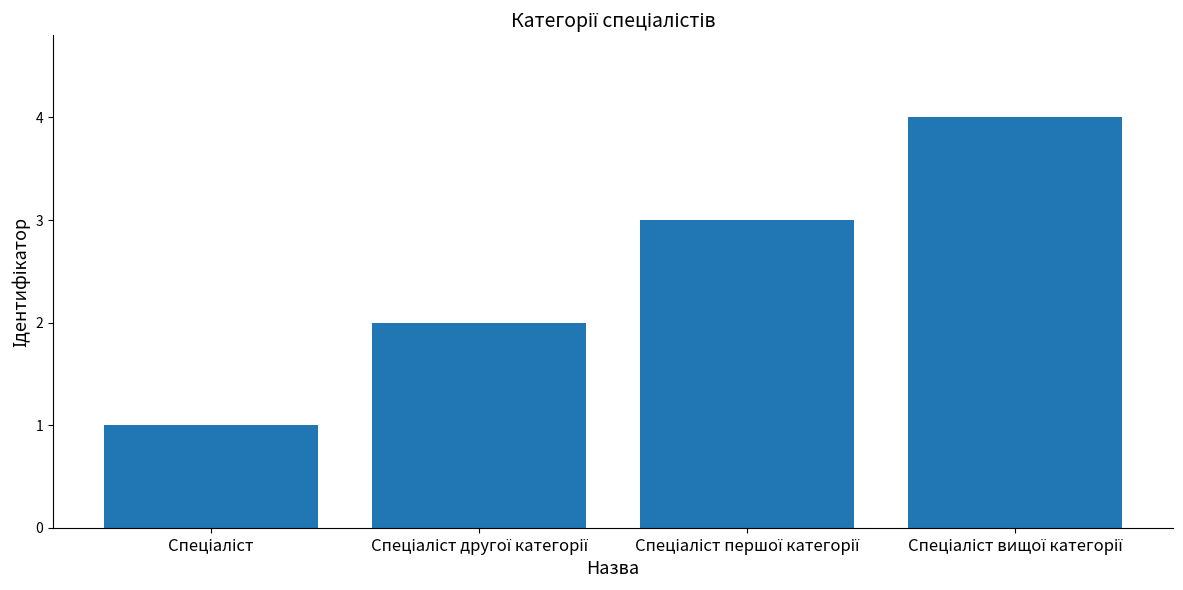

What is the difference between the maximum and minimum values?

3